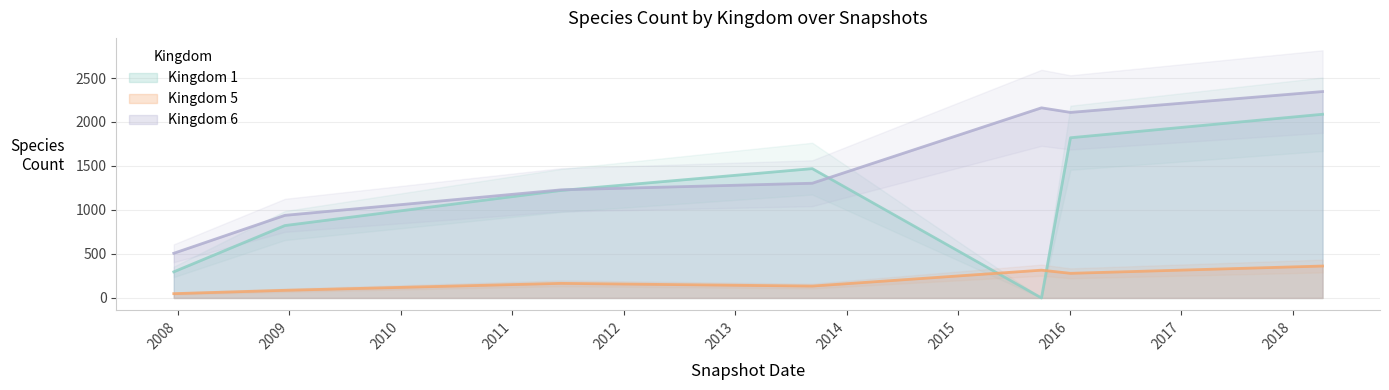

What is the sum of all Kingdom 1 values?

7721